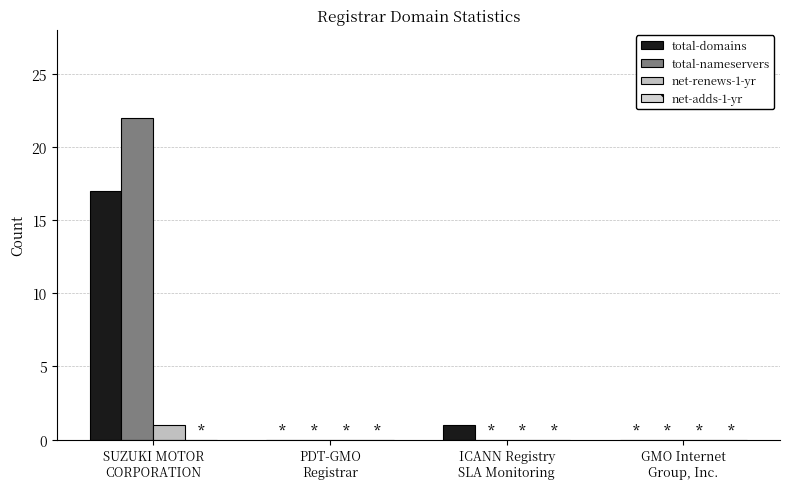

Is it true that total-nameservers equals -13 at ICANN Registry
SLA Monitoring?

False